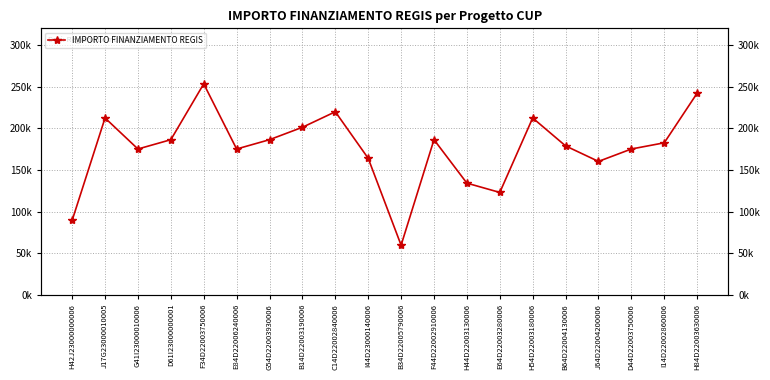

How many points are higher than both their immediate neighbors (excluding endpoints)?

5